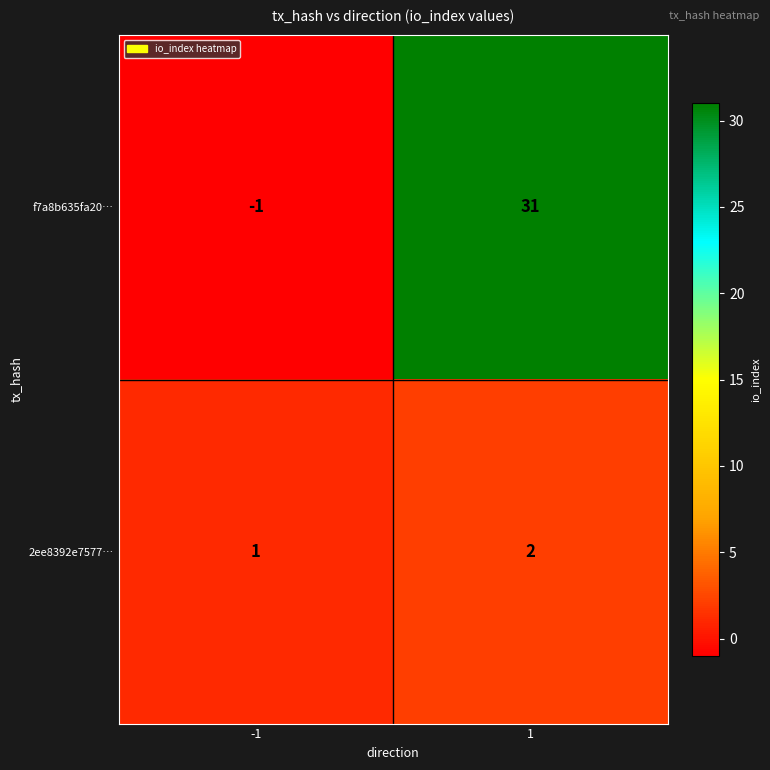

Count the number of data series in this chart.

2